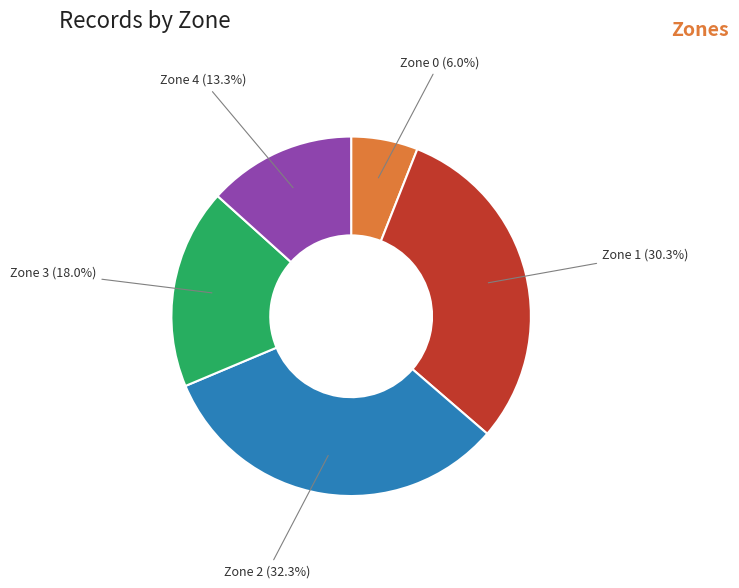

To the nearest percent, what is the difference between the largest and smallest slice percentages?

26%